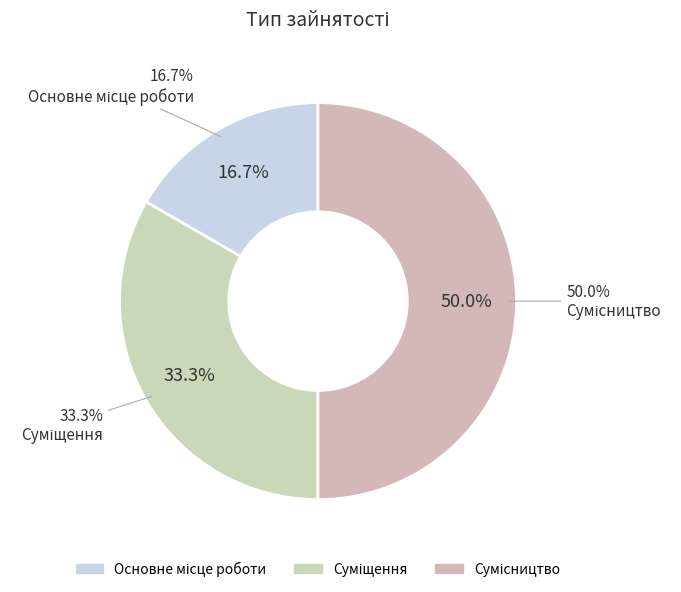

What is the total percentage of Основне місце роботи and Суміщення?

50.0%